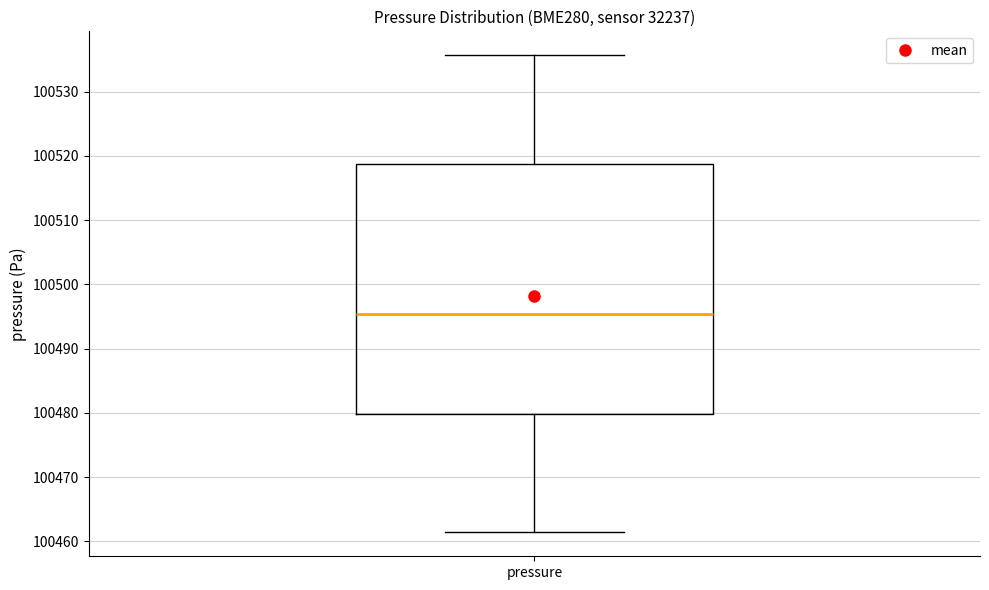

Where is the lower edge of the box for pressure on the y-axis? The values are not printed on the chart, so give them approximately, as read against the axis.

100480